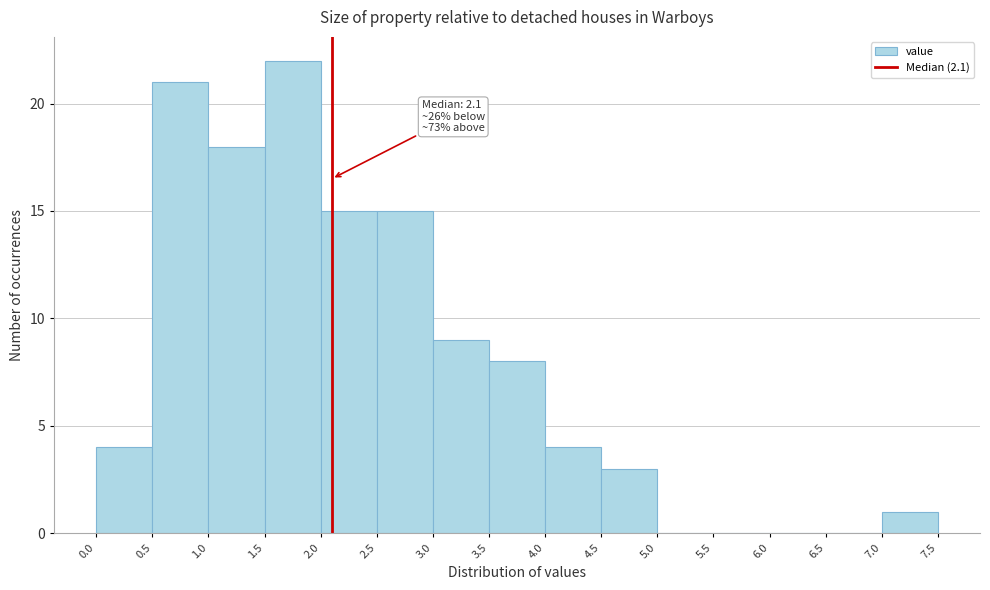

Which range on the x-axis has the tallest bar?

1.5 to 2.0